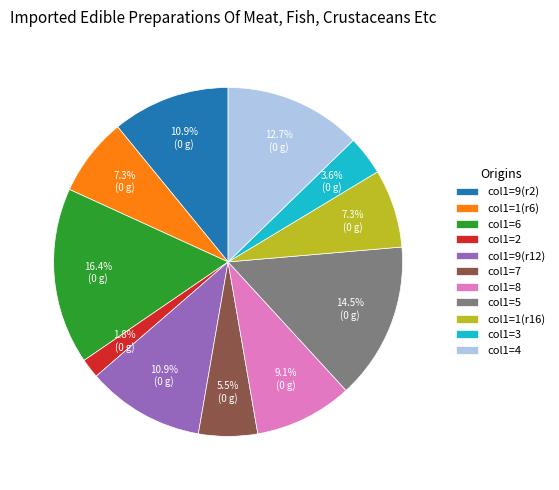

Count the number of slices in the pie.

11